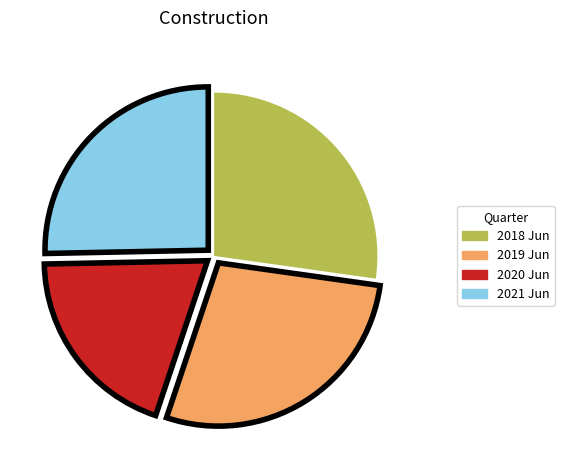

Count the number of slices in the pie.

4